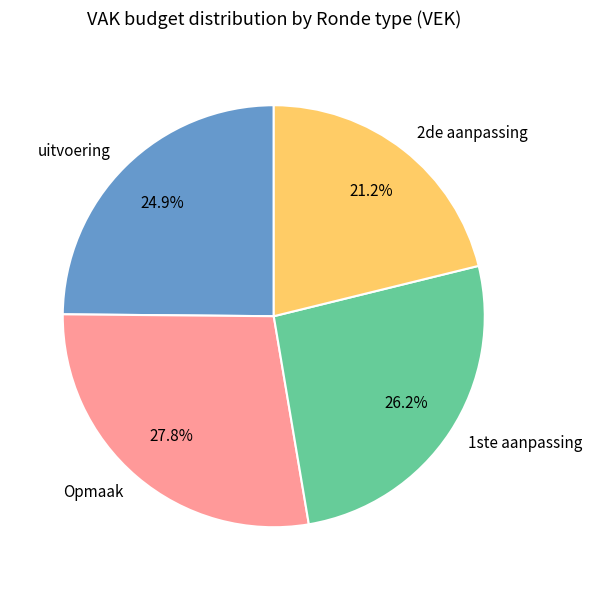

Which has a higher value, Opmaak or uitvoering?

Opmaak